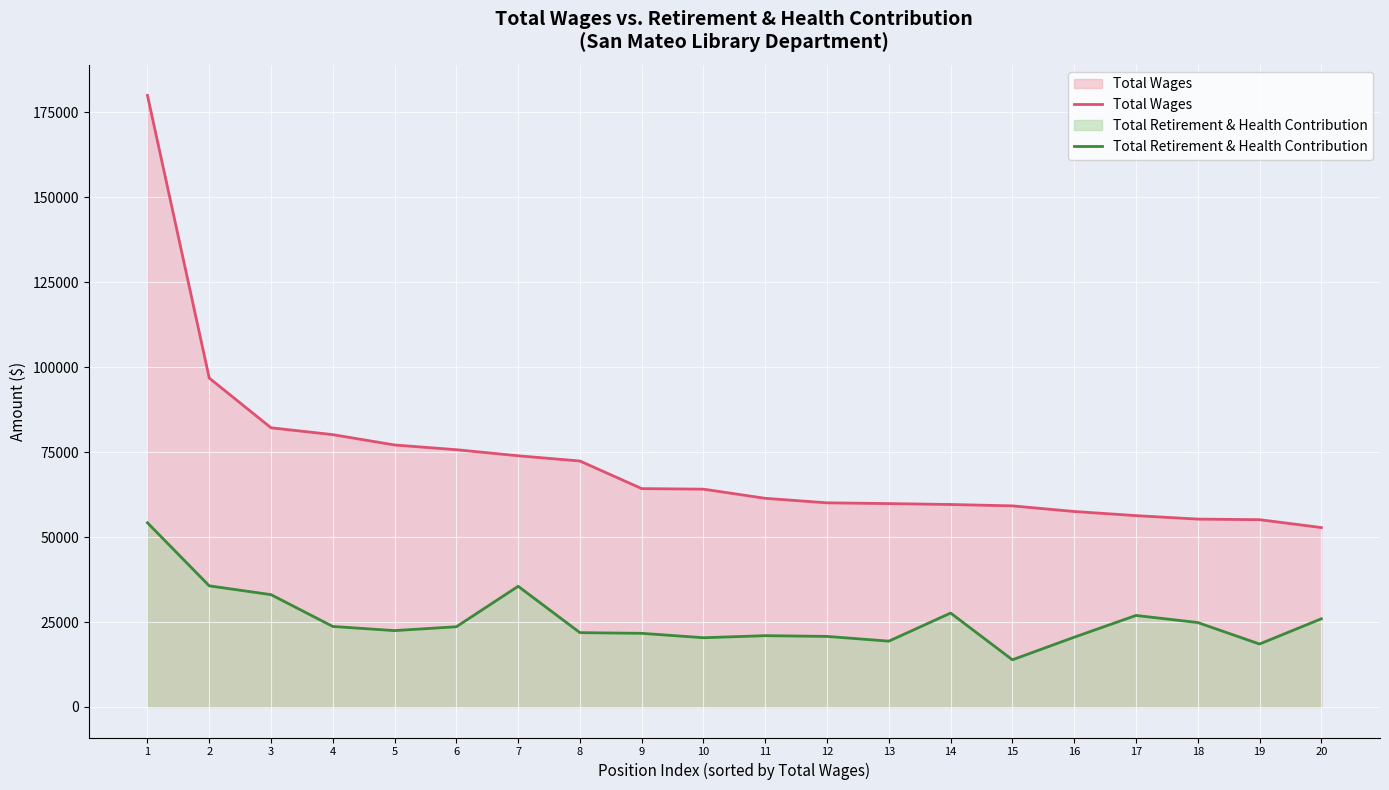

Reading right to left, extract all data points from this chart.

Total Wages: 52806	55123	55293	56316	57533	59189	59592	59862	60080	61412	64103	64271	72393	73934	75720	77112	80153	82174	96813	180021
Total Retirement & Health Contribution: 25945	18518	24842	26930	20523	13874	27635	19362	20761	20978	20372	21666	21867	35515	23604	22468	23687	33049	35645	54206